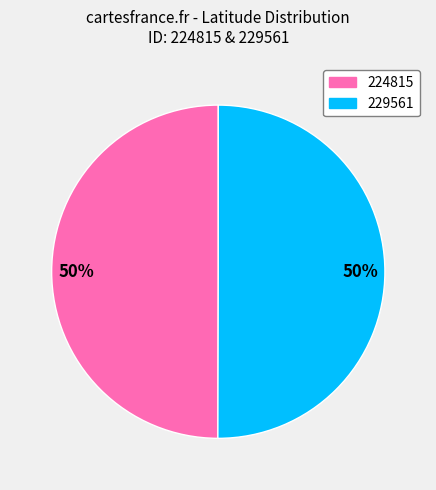

Combined, do 224815 and 229561 account for over 50%?

Yes